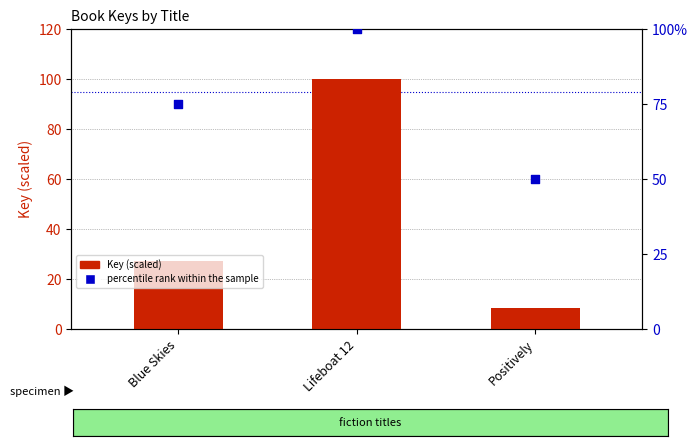

At which category is the sum across all series the highest?

Lifeboat 12